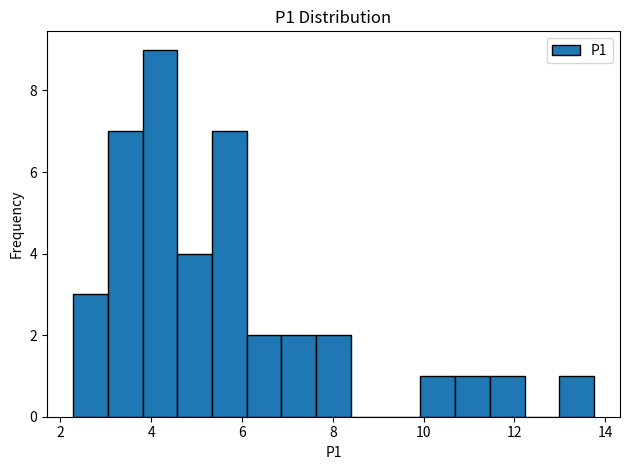

Around what value on the x-axis is the tallest bar? Give the approximate position of its centre, as read against the axis.

4.2